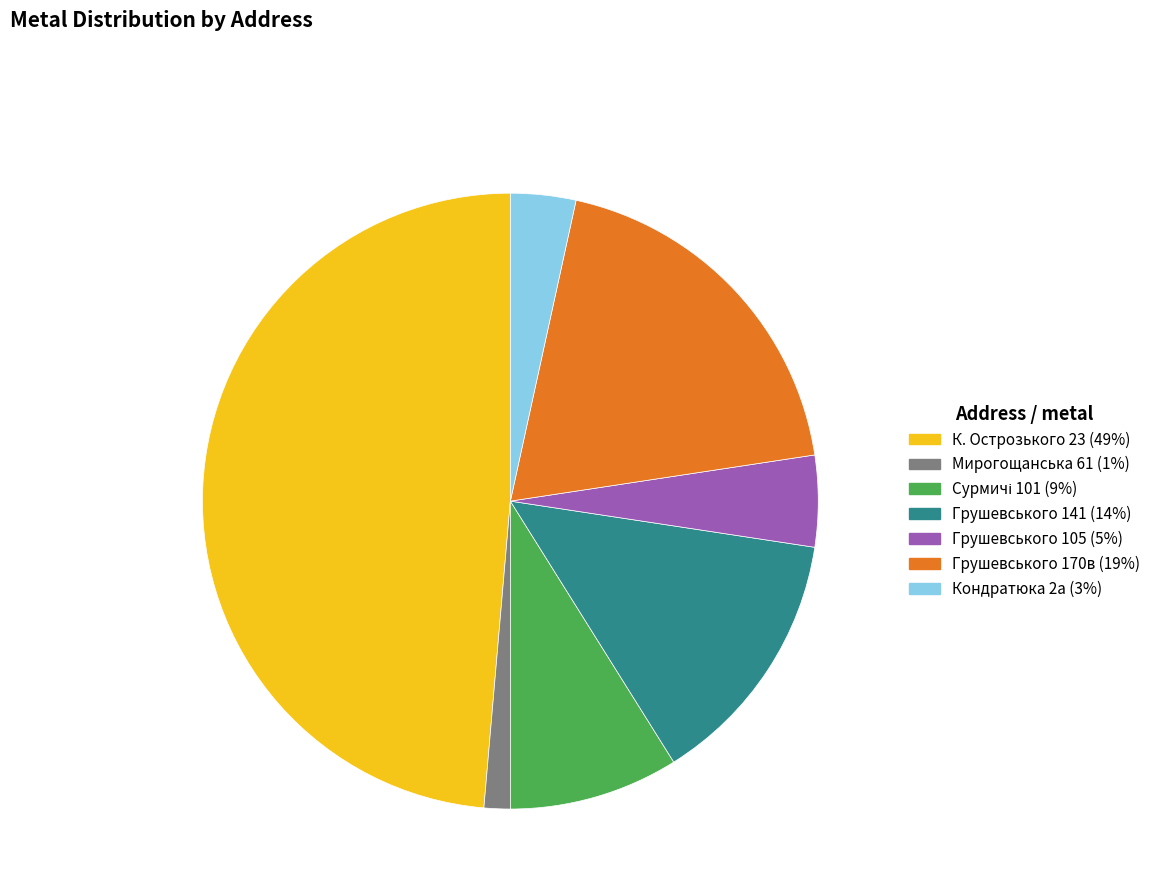

Which slice is the smallest?

Мирогощанська 61